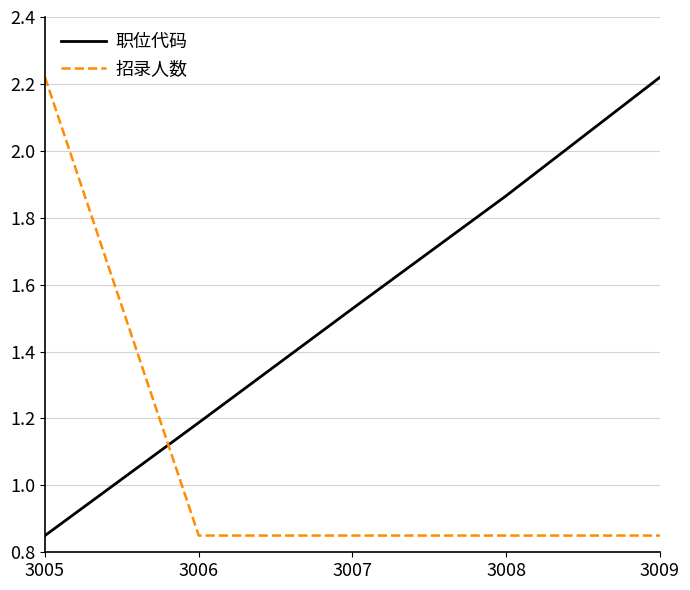

Is it true that 职位代码 equals 3.2 at 3008?

False